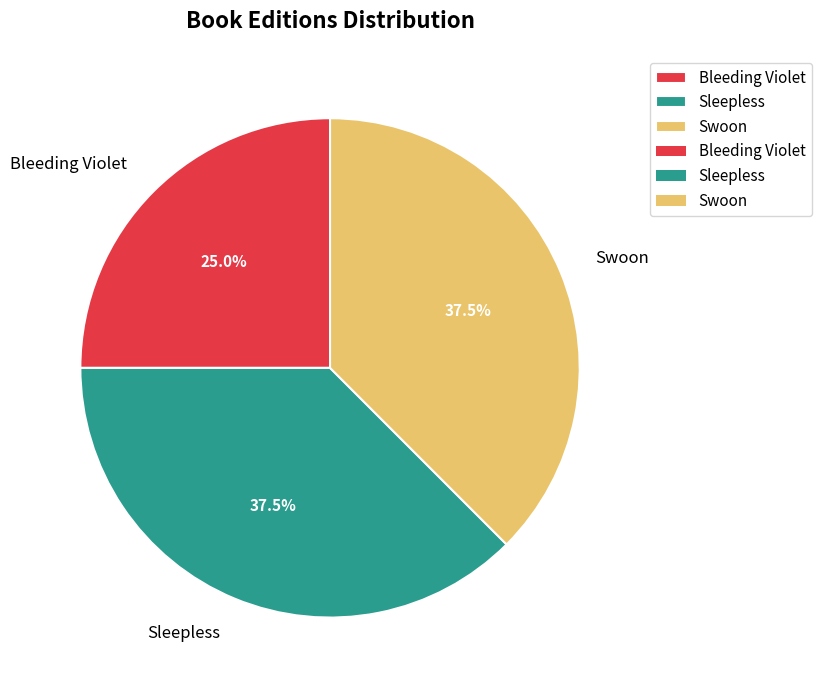

To the nearest percent, what is the average slice percentage?

33%